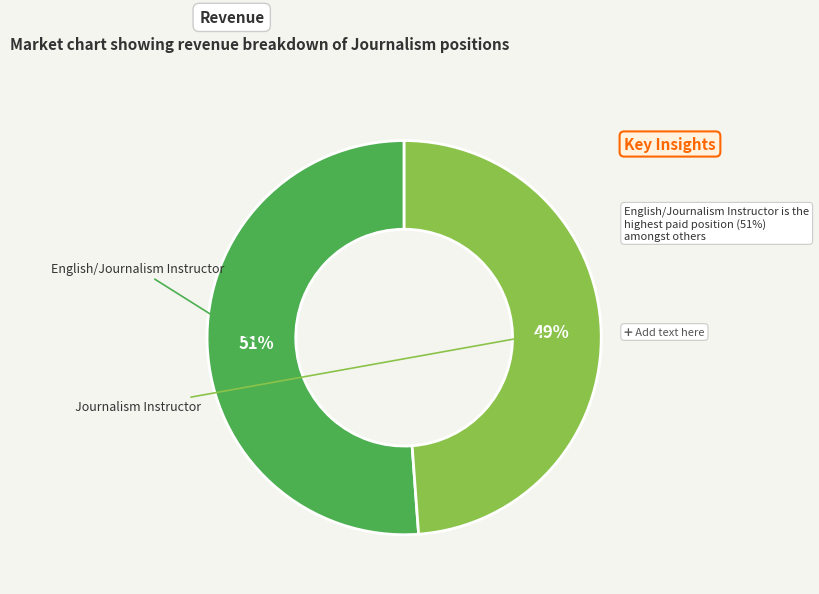

Which category accounts for the majority?

English/Journalism Instructor